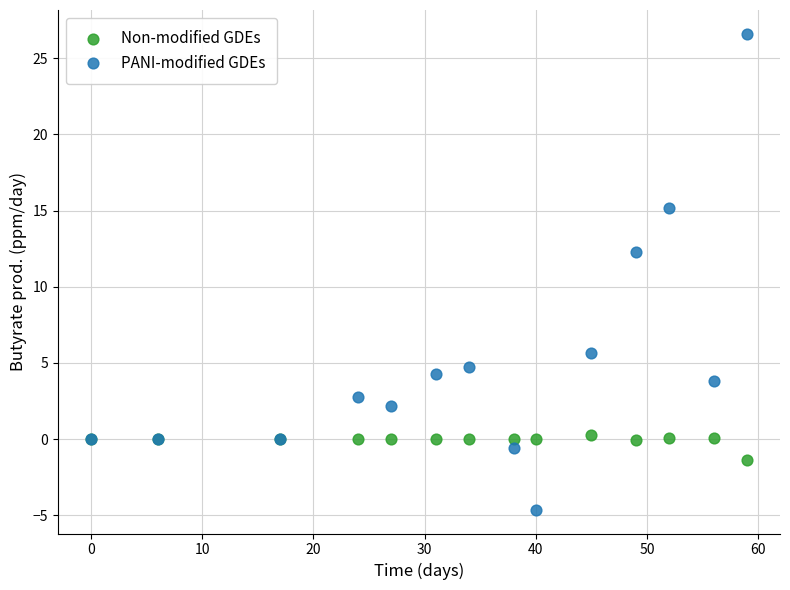

What is the X range (max minus min) for the scatter plot?

59.0